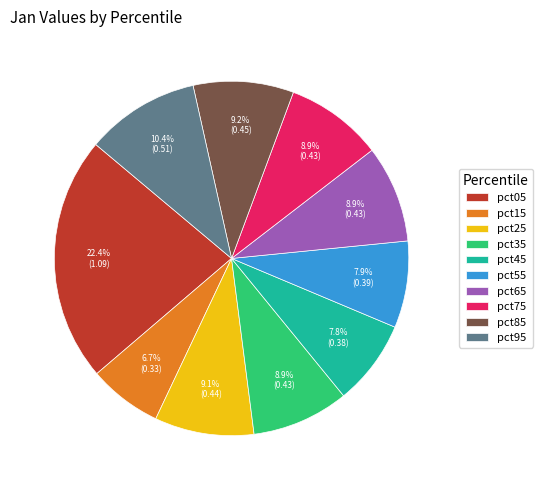

Does pct85 account for over 50% of the chart?

No